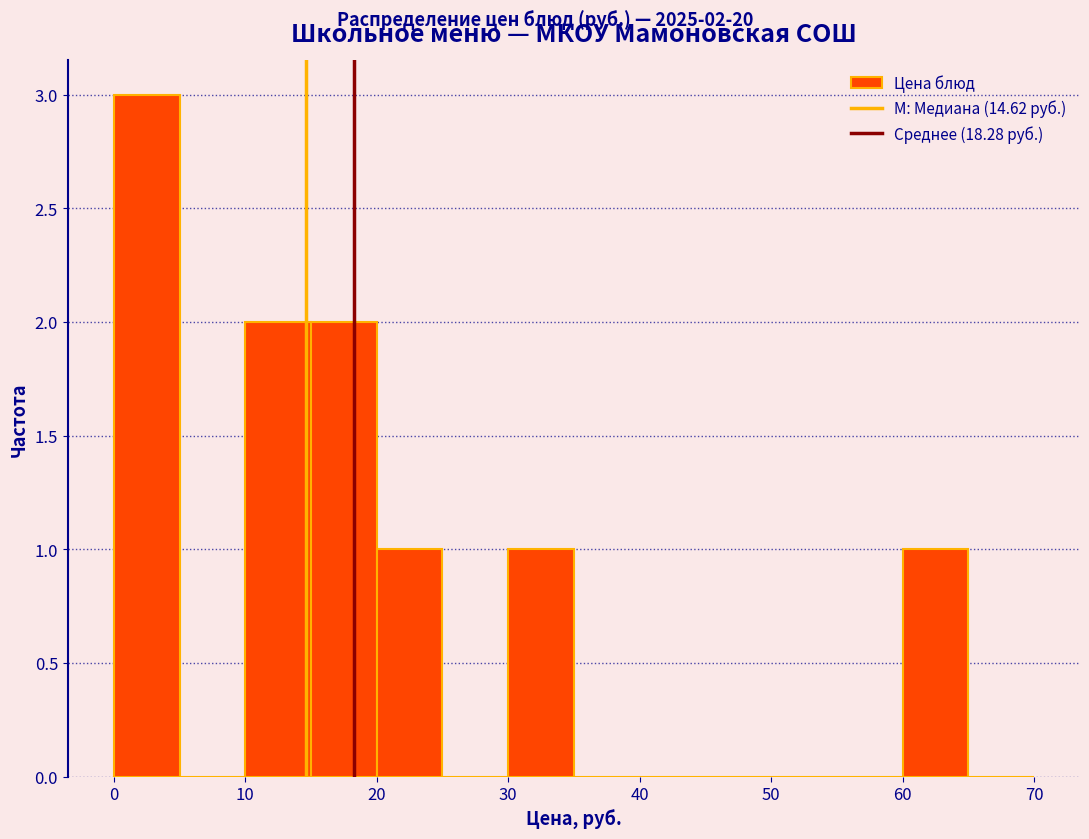

Over which range of the x-axis is the bar tallest?

0 to 5